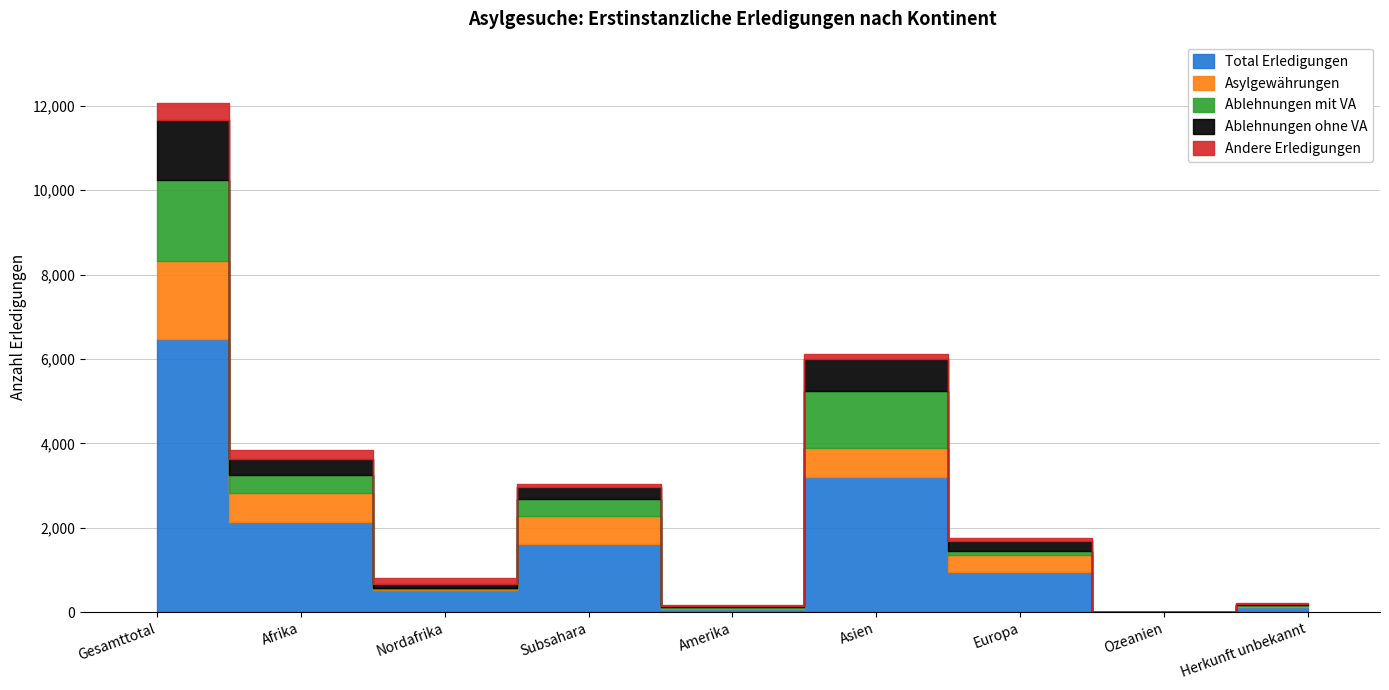

Rank the series at Ozeanien from highest to lowest value.

Total Erledigungen, Asylgewährungen, Ablehnungen ohne VA